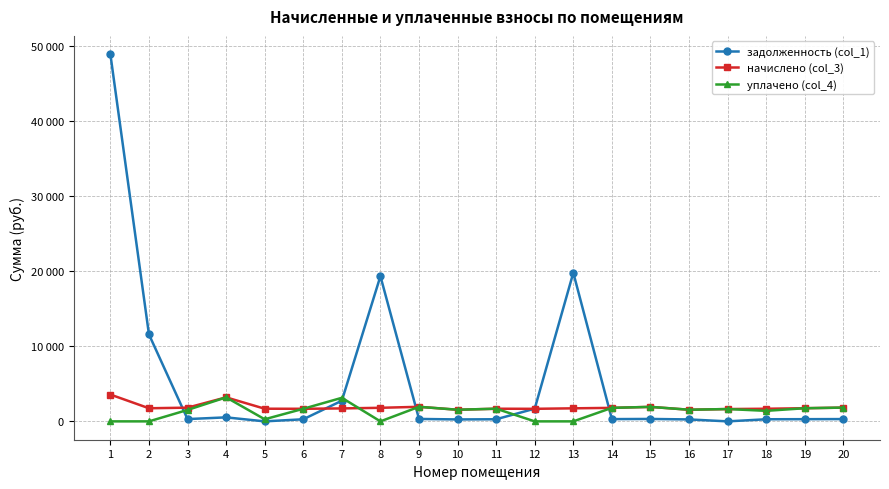

What is the difference between the second highest and second lowest values in the задолженность (col_1) series?

19815.0